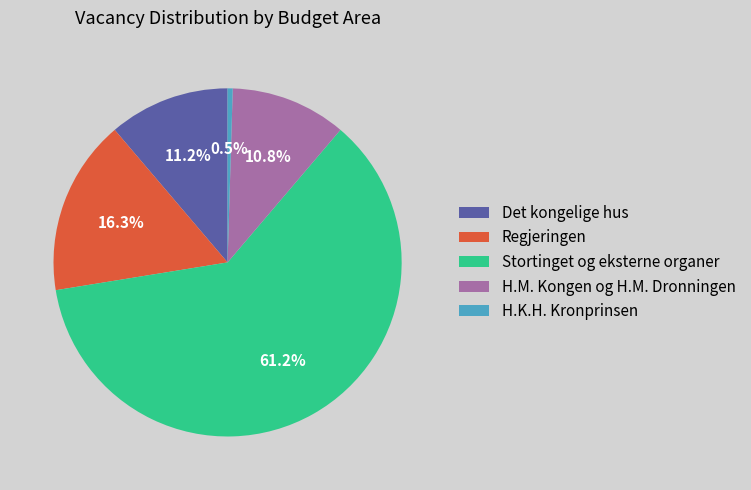

To the nearest percent, what portion does Stortinget og eksterne organer represent?

61%